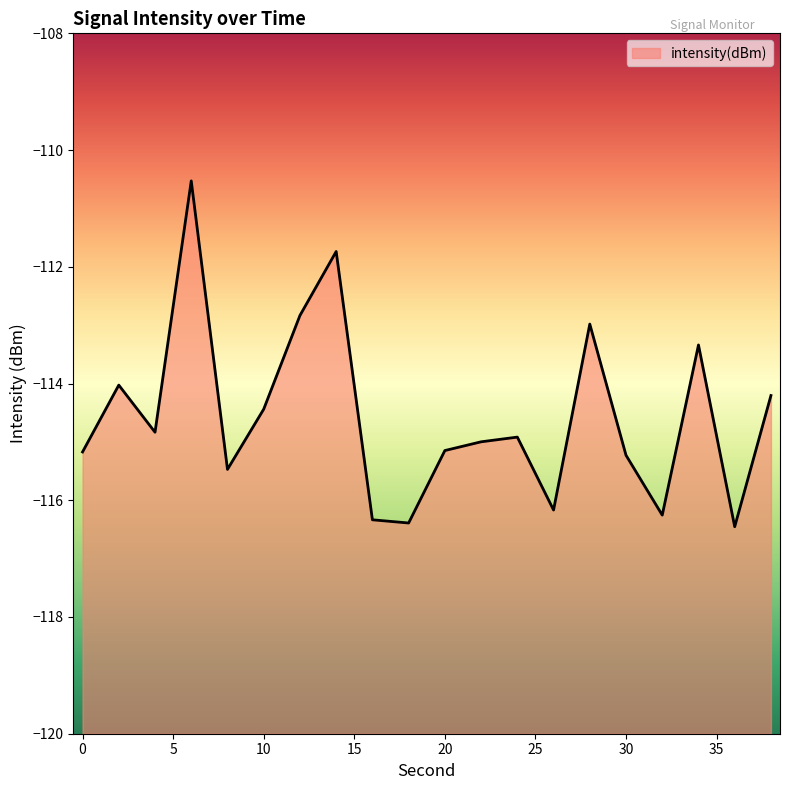

The chart shows a value of -65.0 at 20. True or false?

False